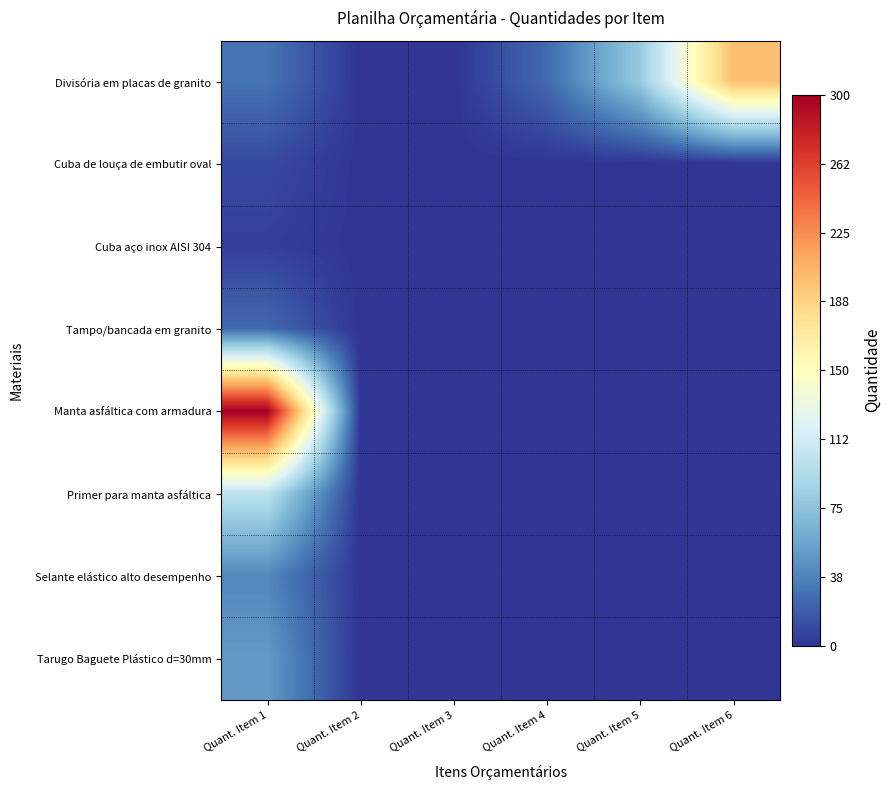

Rank the series at Quant. Item 6 from lowest to highest value.

Cuba de louça de embutir oval, Cuba aço inox AISI 304, Tampo/bancada em granito, Manta asfáltica com armadura, Primer para manta asfáltica, Selante elástico alto desempenho, Tarugo Baguete Plástico d=30mm, Divisória em placas de granito